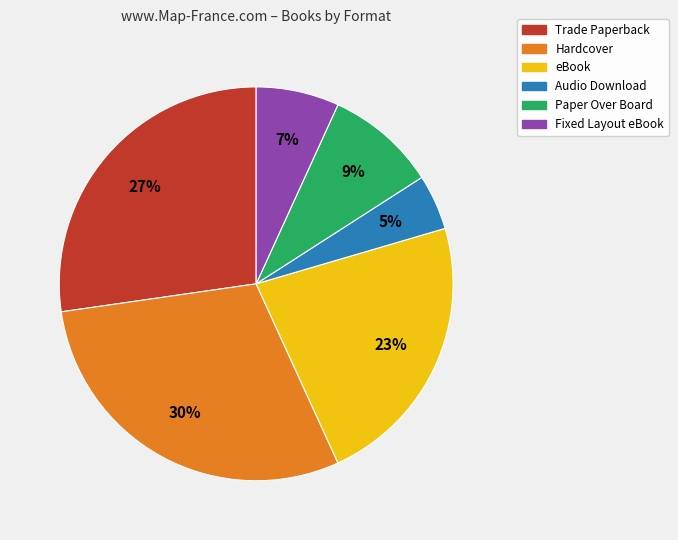

To the nearest percent, what percentage of the pie is Paper Over Board?

9%